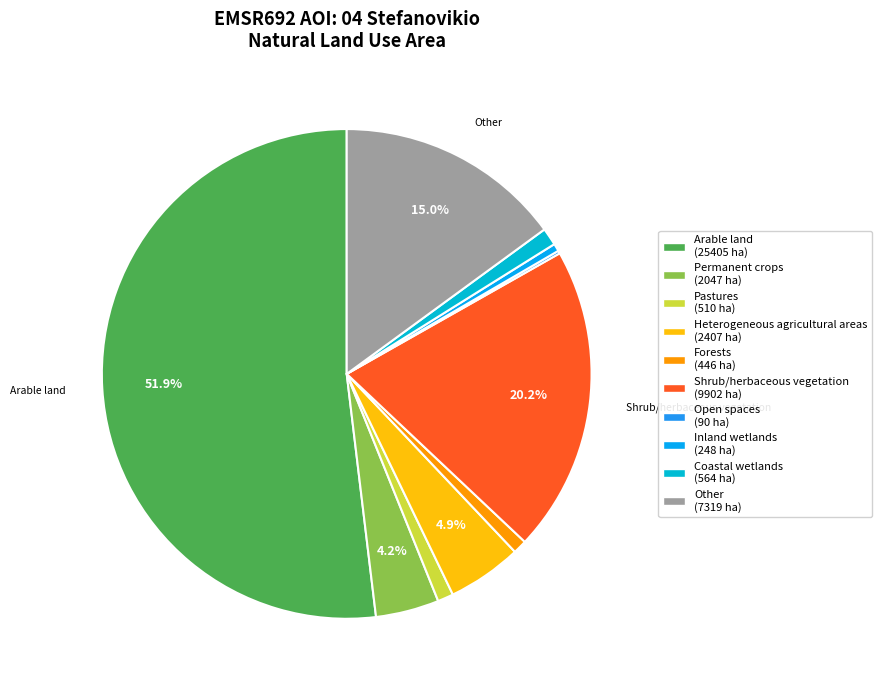

How many slices are in this pie chart?

10